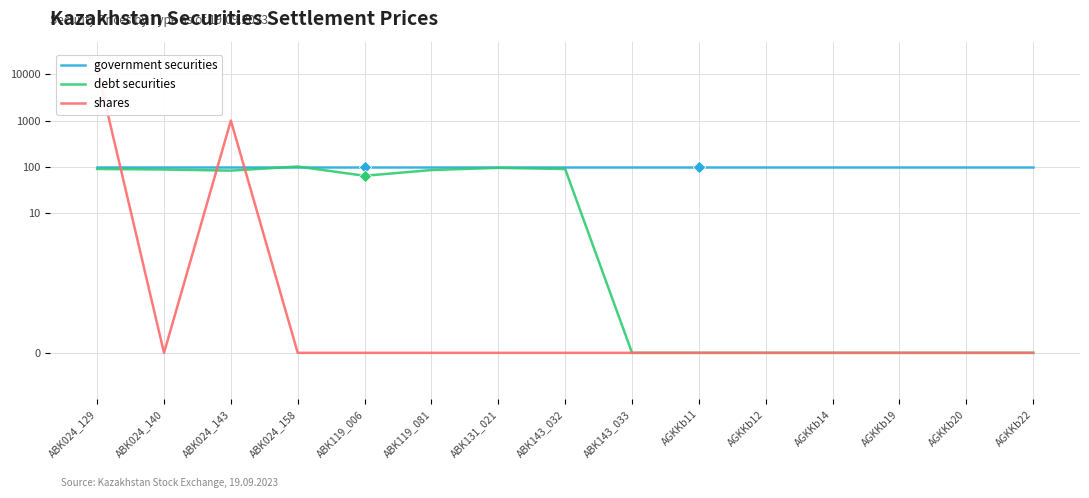

Which series reaches the maximum Y coordinate?

shares